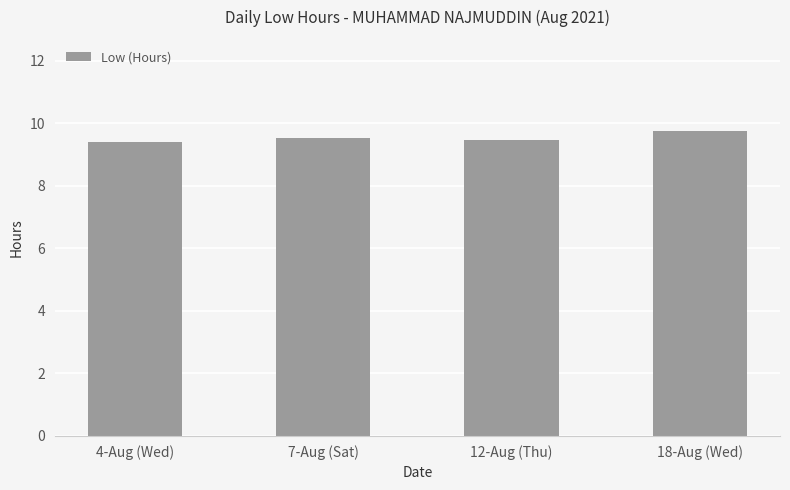

What position from the left is 12-Aug (Thu)?

3